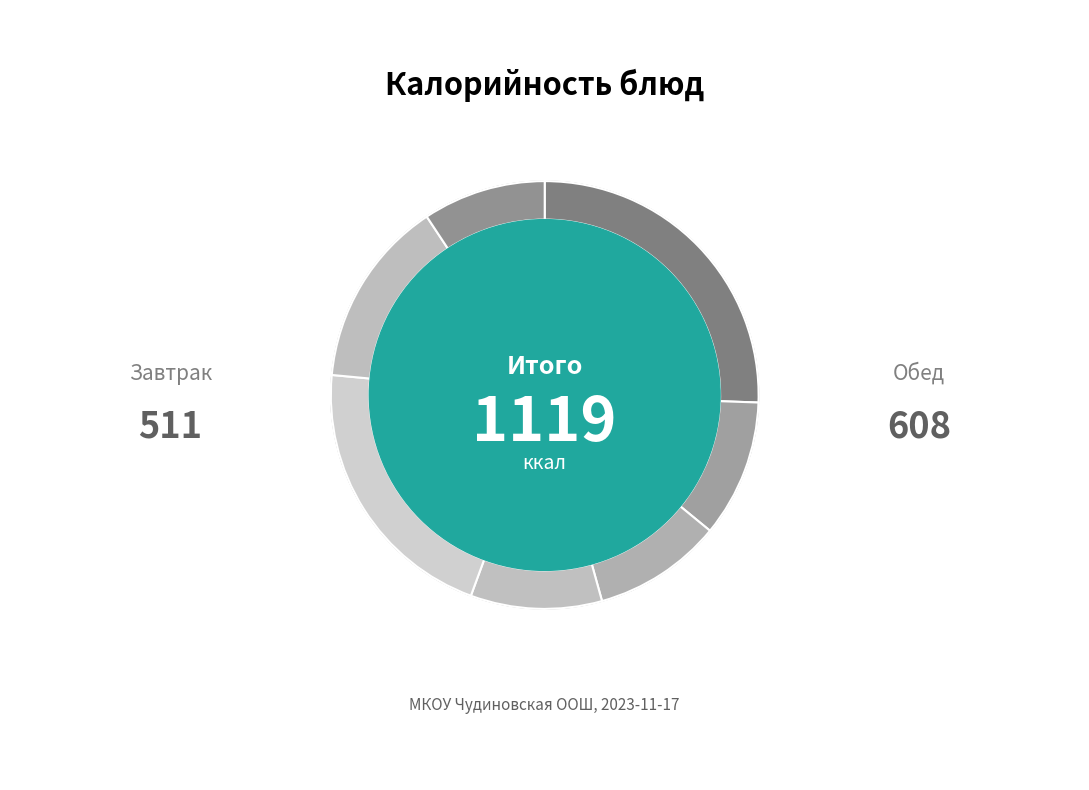

Is it true that Борщ с капустой и картофелем is 10% of the pie?

True